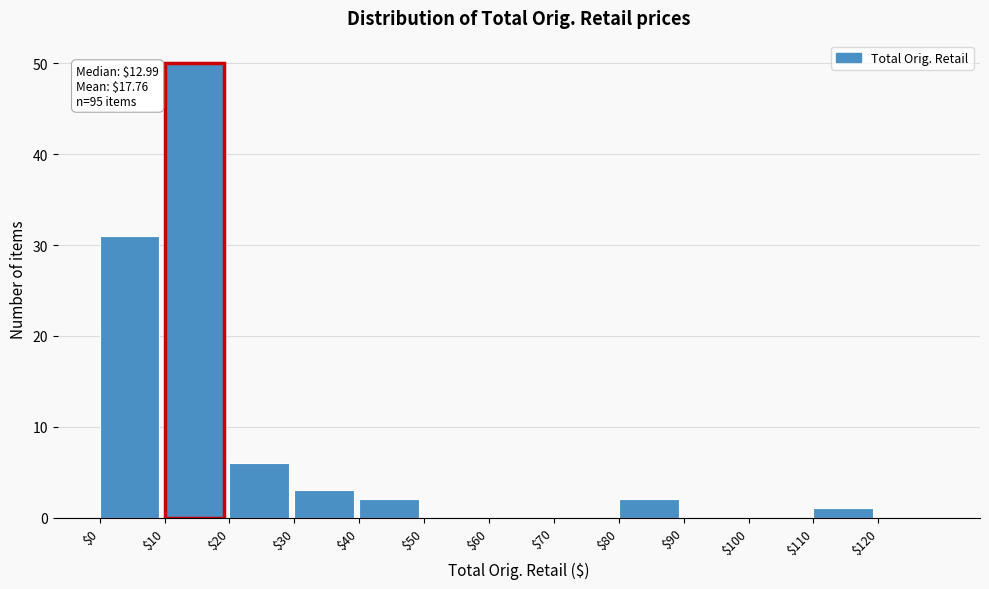

Which range on the x-axis has the tallest bar?

10 to 20